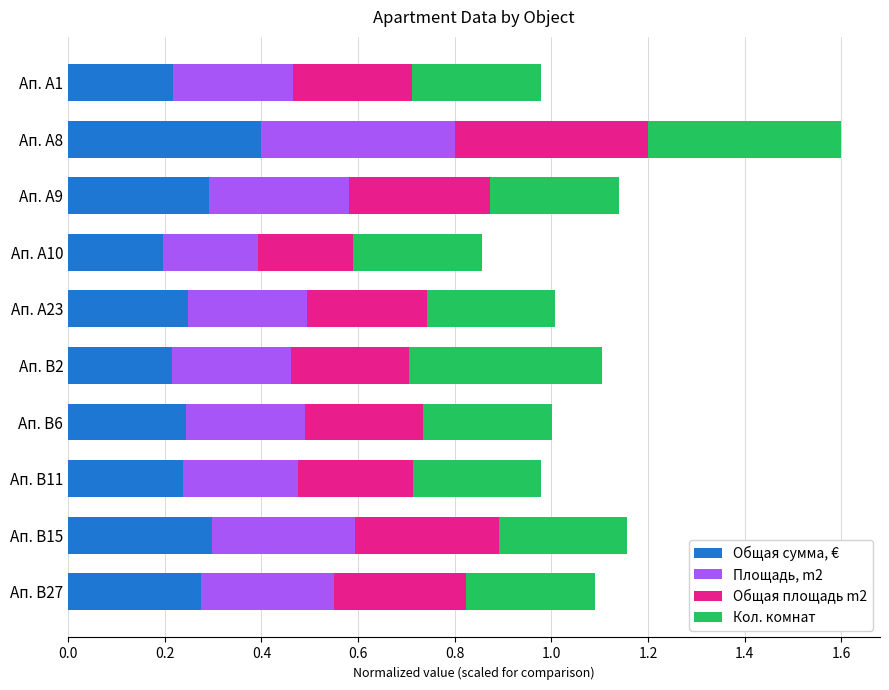

Count the Общая сумма, € values in the range 0 to 1.

10